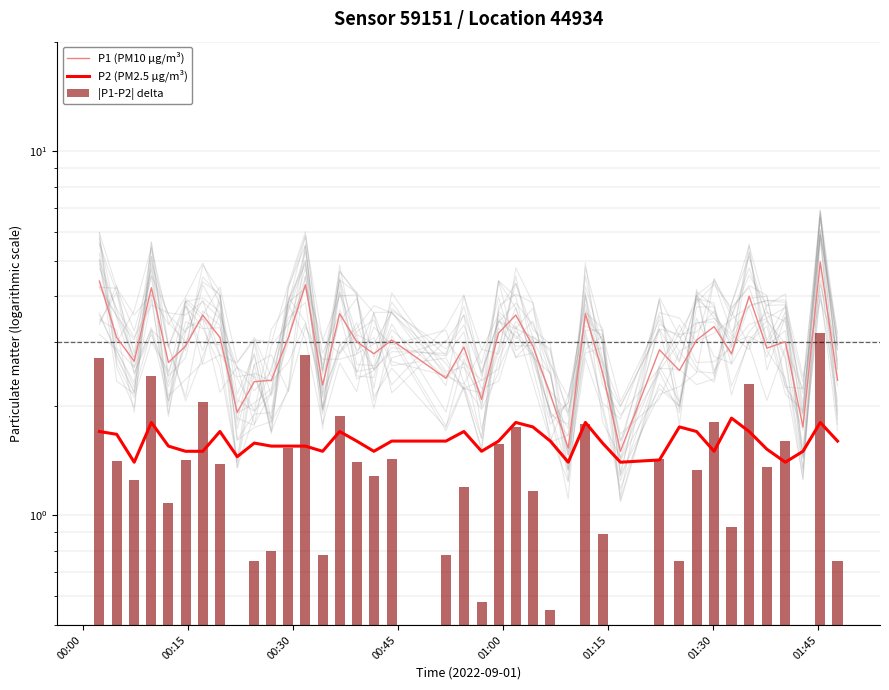

True or false: P1 (PM10 µg/m³) has a value of 0.5 at 20.

False